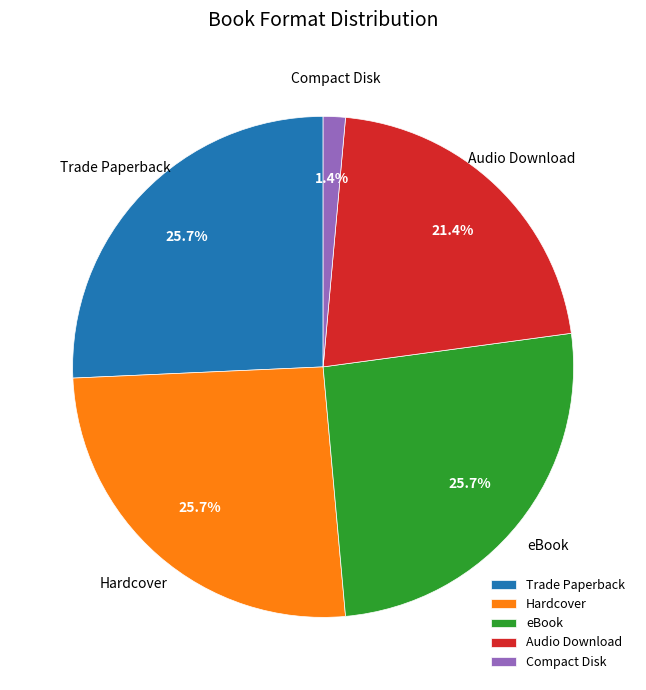

What percentage is NOT represented by Hardcover?

74.3%